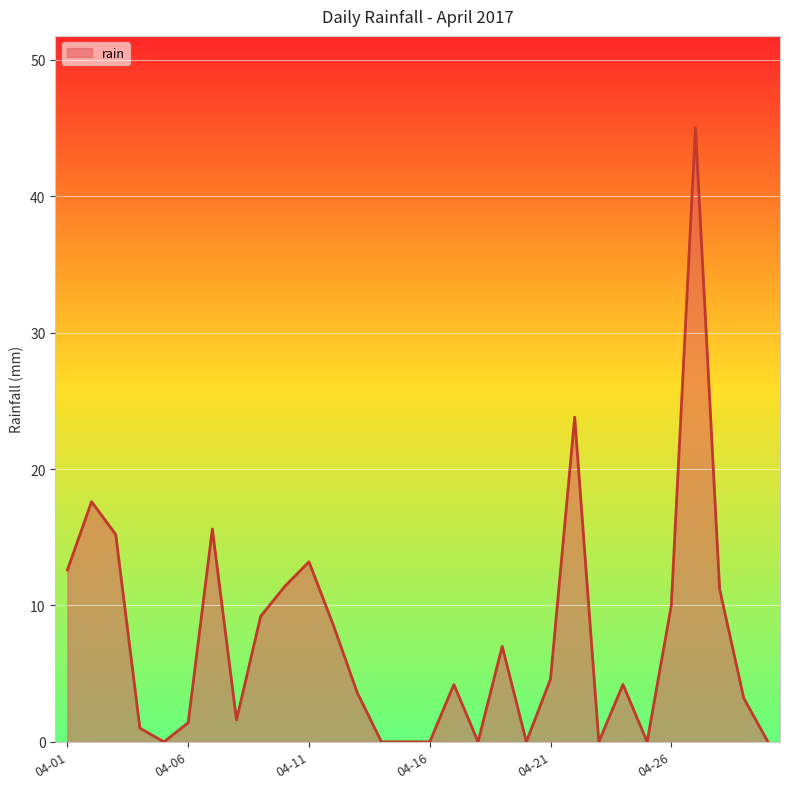

What is the maximum value shown in the chart?

45.0